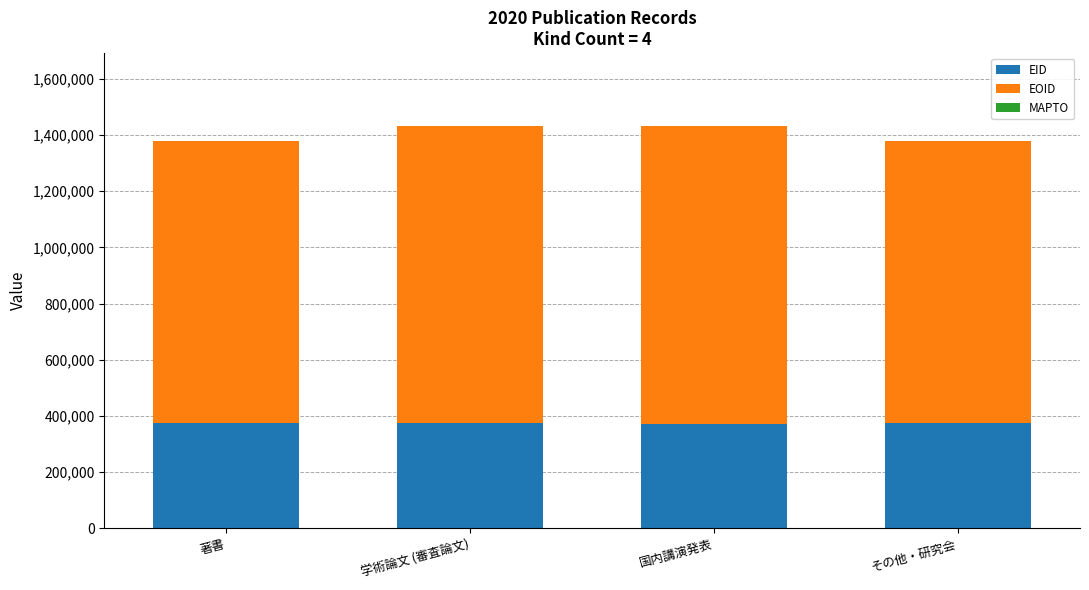

The value of EID at 著書 is 84346. True or false?

False